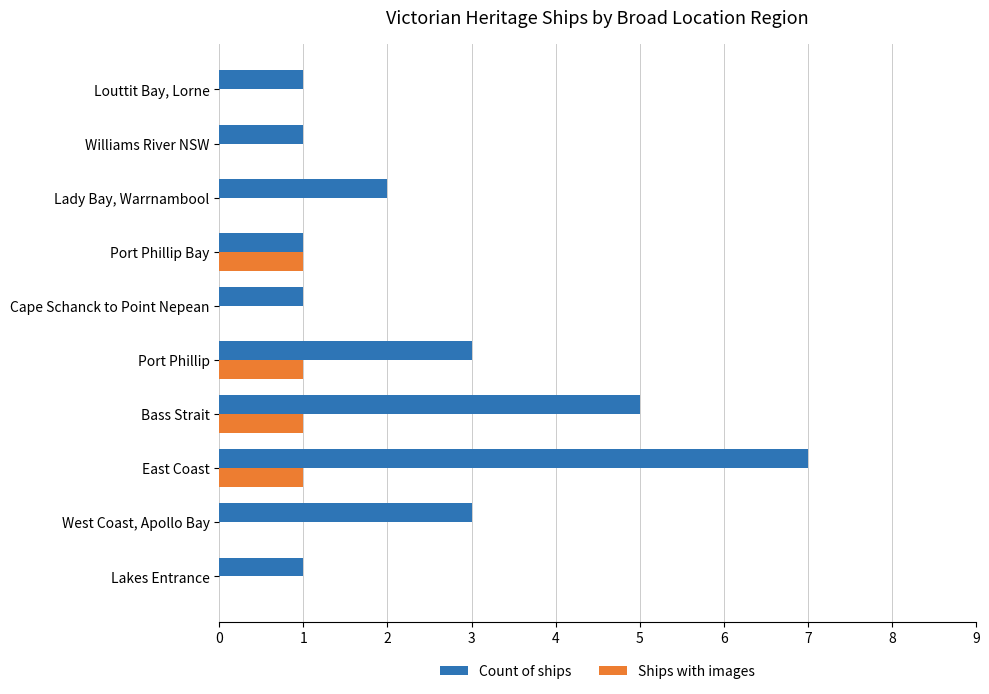

Between West Coast, Apollo Bay and Lady Bay, Warrnambool, which series saw the biggest shift?

Count of ships